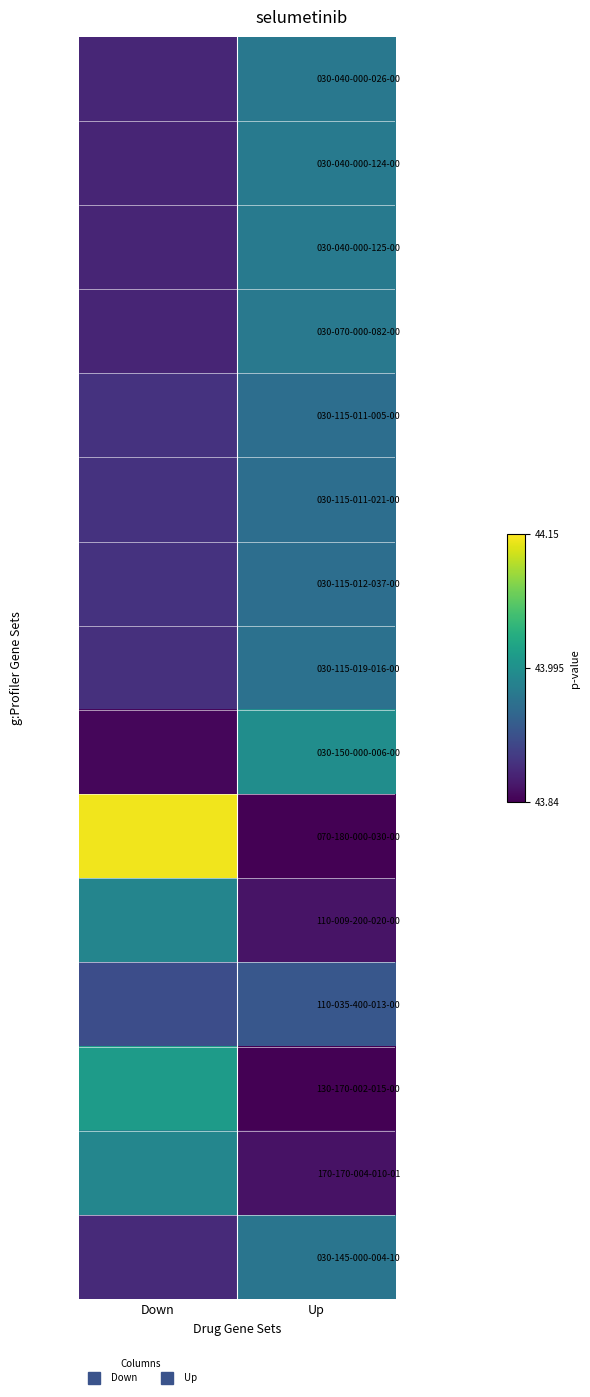

Which series changed the most between Down and Up?

070-180-000-030-00